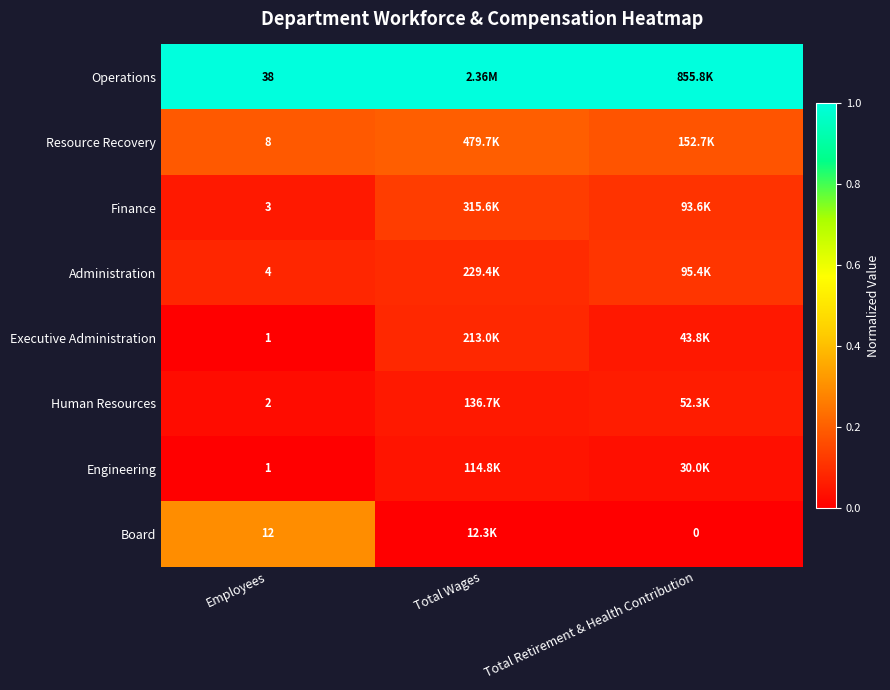

Is the value of Finance at Employees greater than the value of Board at Employees?

No